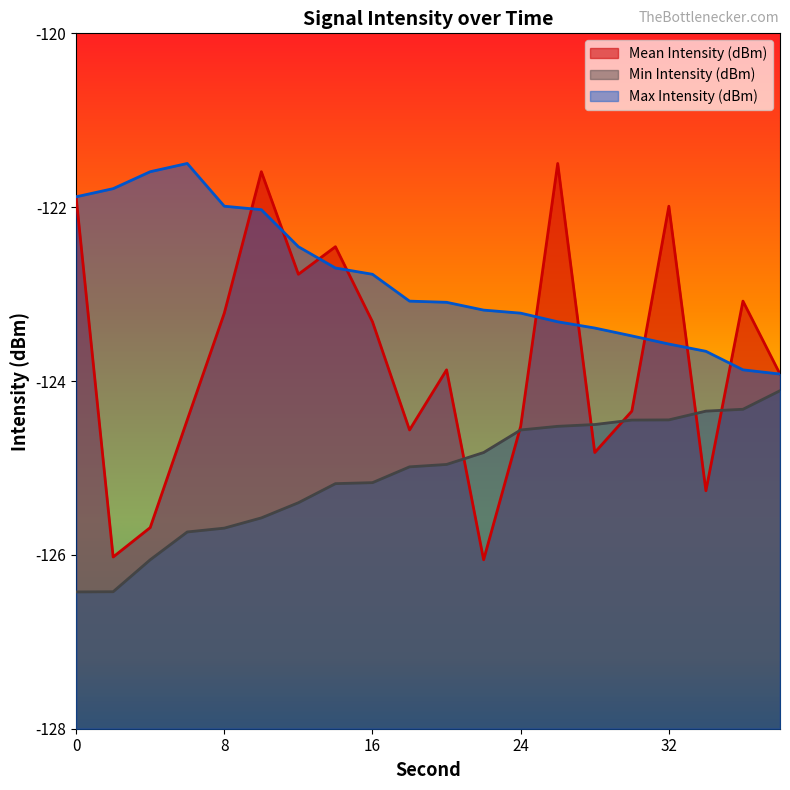

What are all the series names shown in the legend?

Mean Intensity (dBm), Min Intensity (dBm), Max Intensity (dBm)